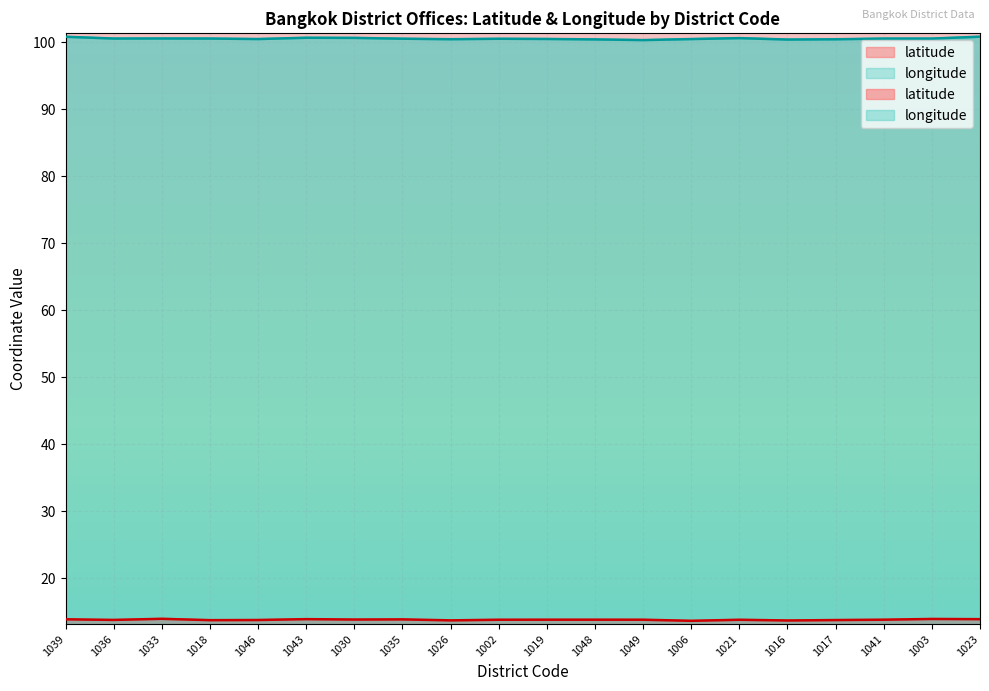

At which category is the sum across all series the highest?

1023